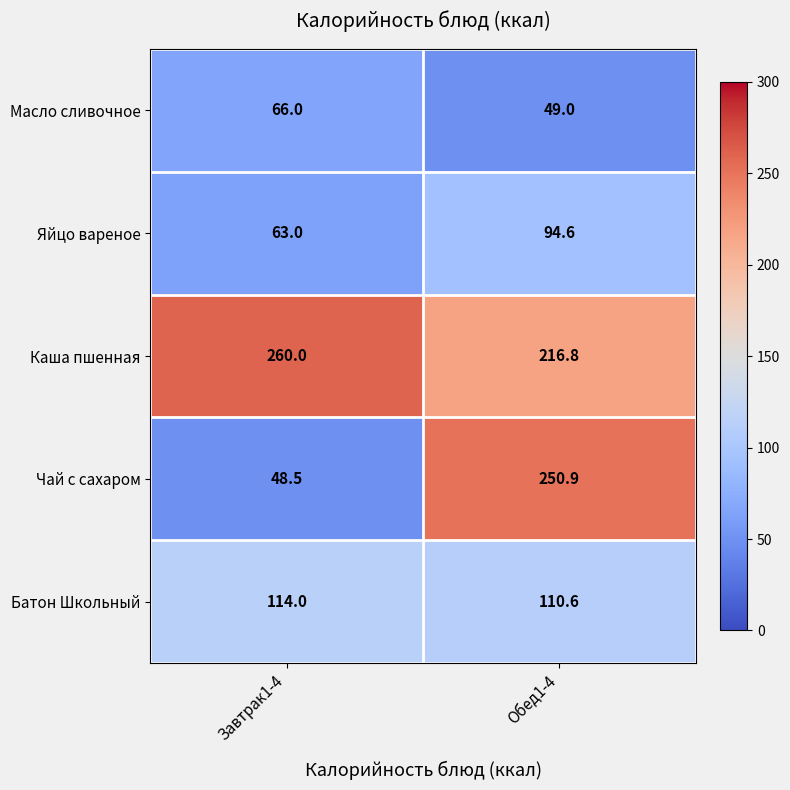

What value does the Батон Школьный series have at Обед1-4?

110.6